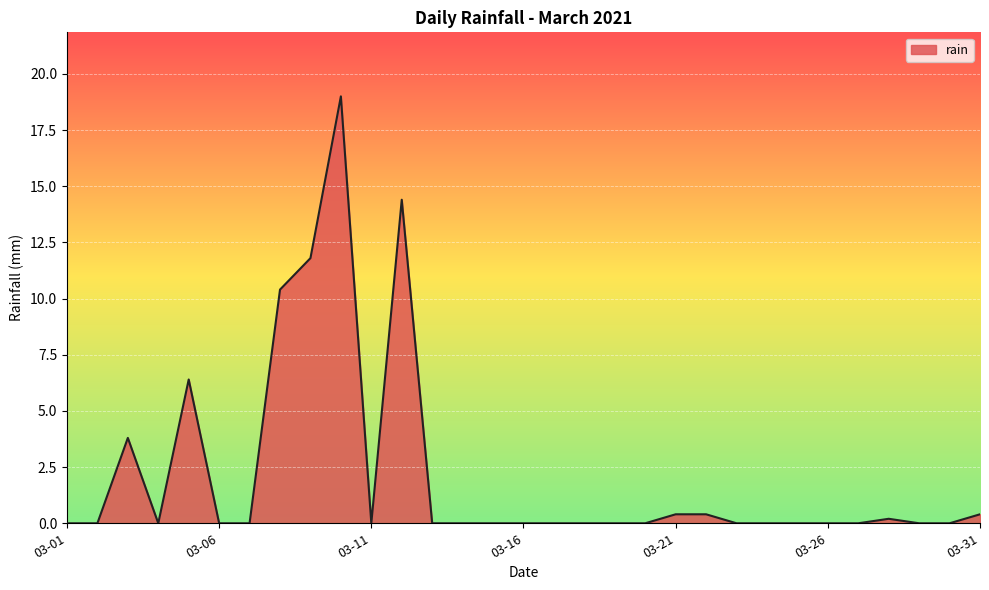

Does the chart display data point markers on the line(s)?

No